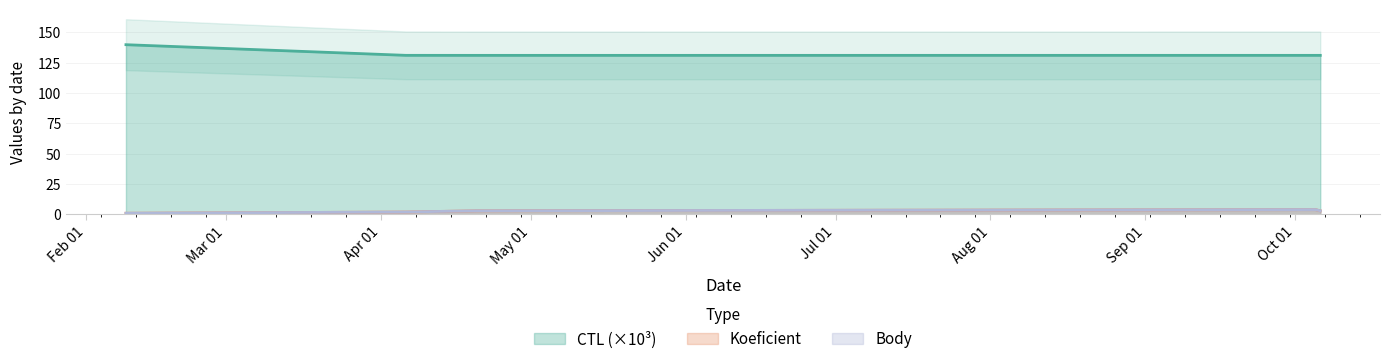

At how many categories does at least one series exceed 136?

1